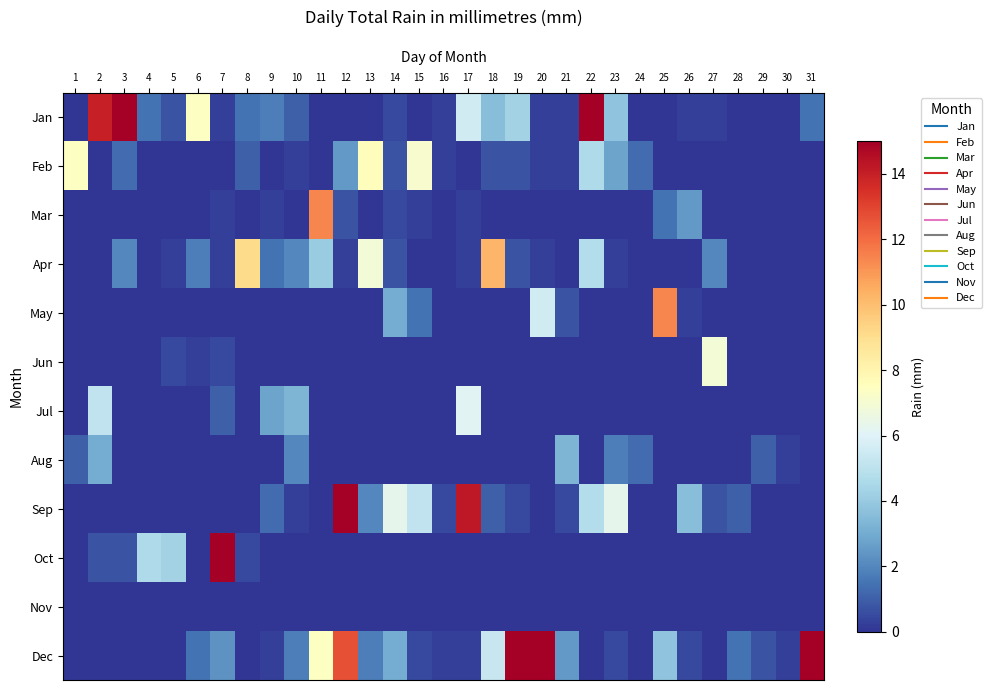

What is the total value across all series at 28?

2.5